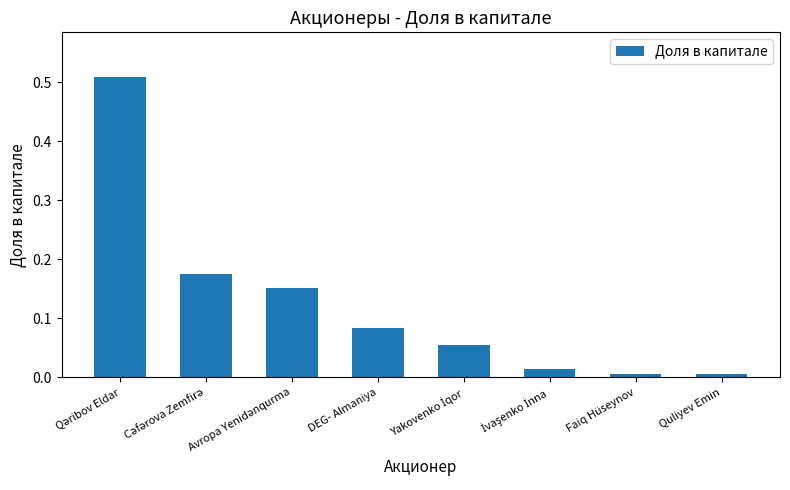

Is it true that the value at Faiq Hüseynov is 0.0?

True